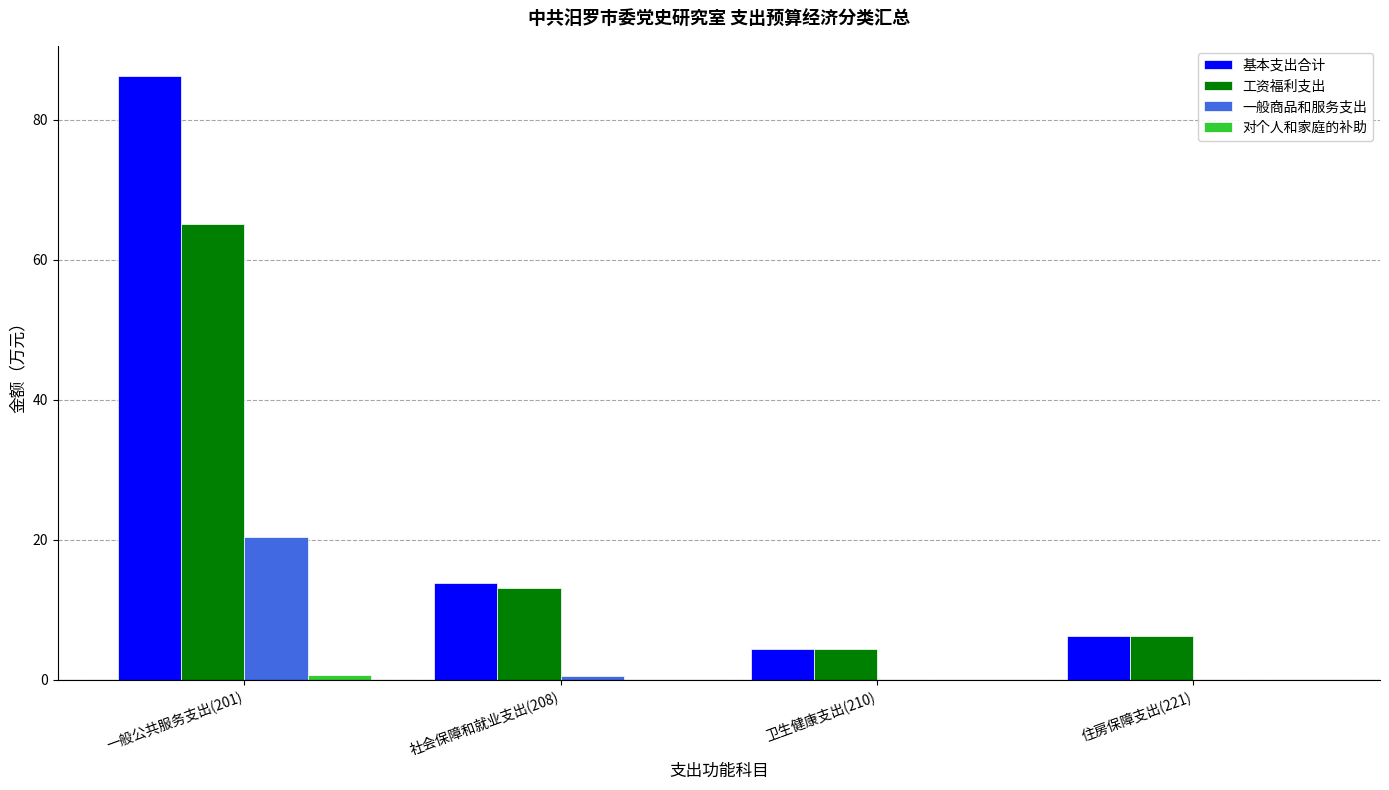

Which series has the largest total across all categories?

基本支出合计